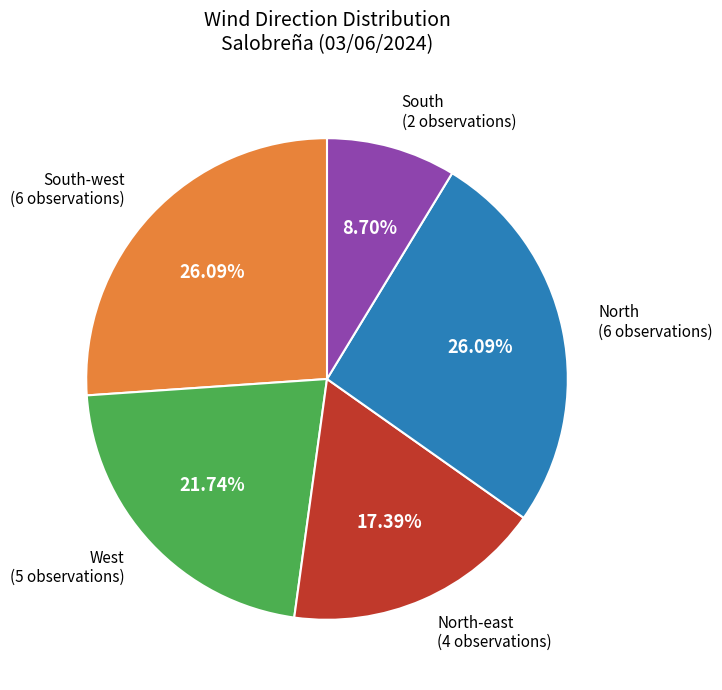

Is there a majority slice in this chart?

No